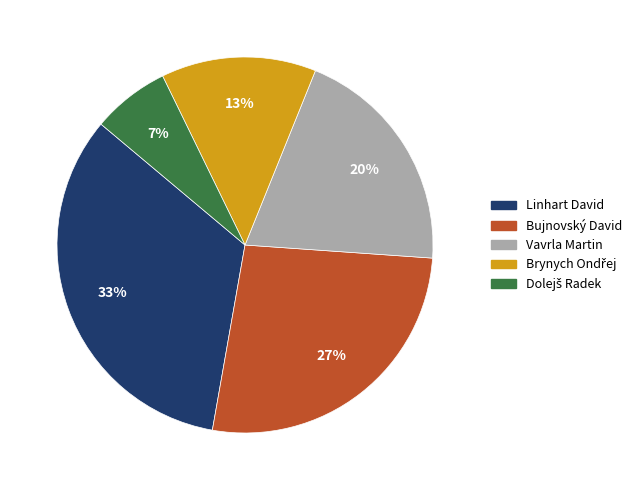

Is the sum of Vavrla Martin and Bujnovský David greater than half?

No